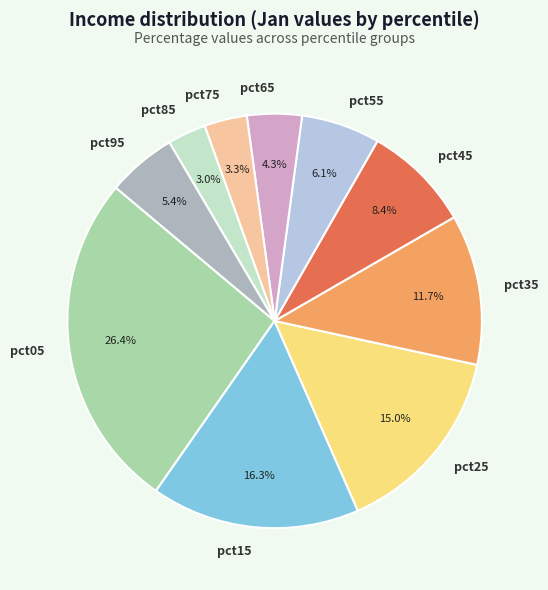

Is there any slice that represents more than half of the pie?

No